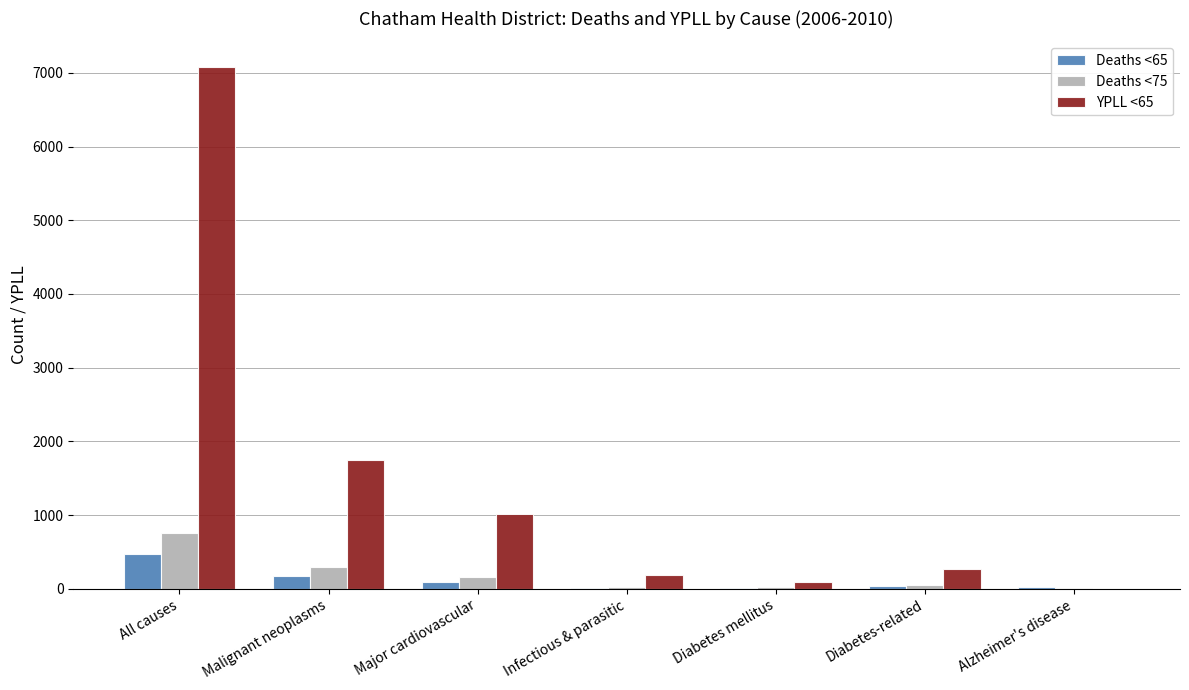

What are all the series names shown in the legend?

Deaths <65, Deaths <75, YPLL <65